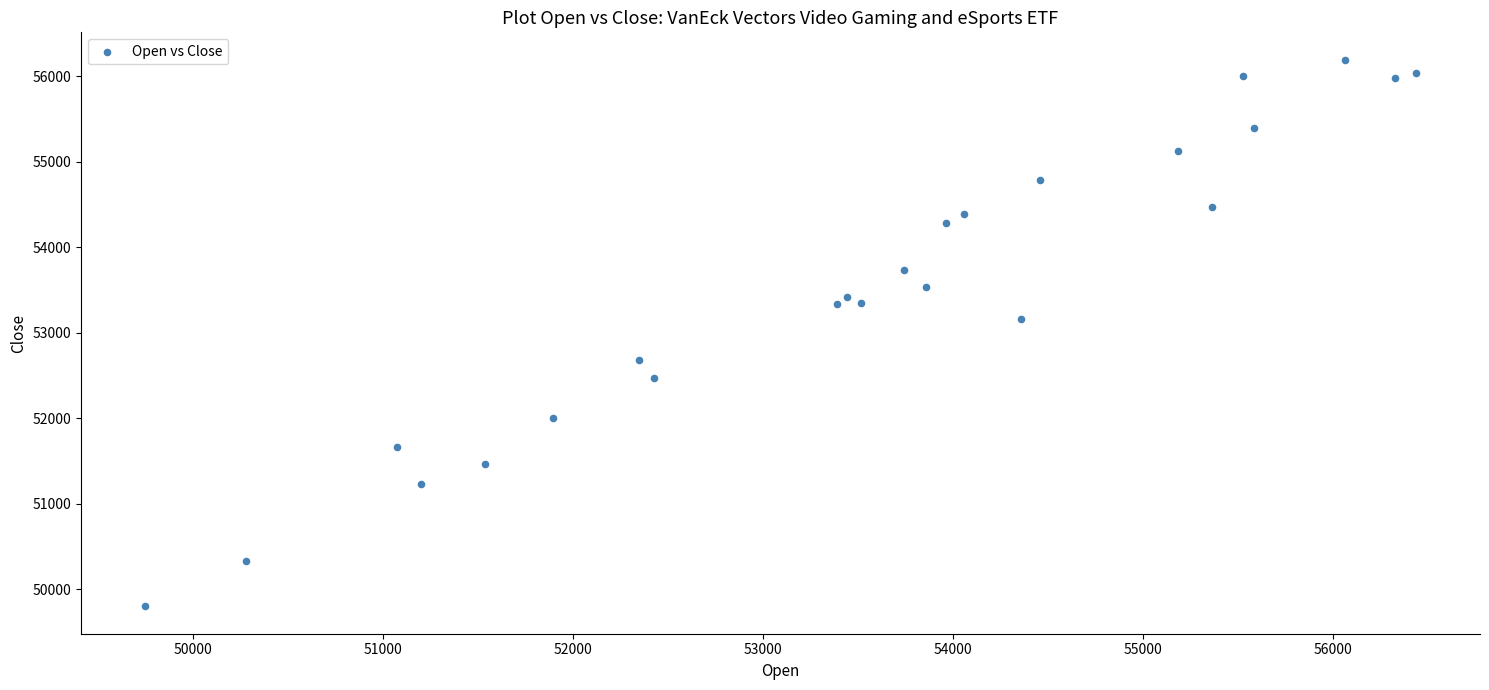

What Y value in the scatter plot is closest to 52998?

53157